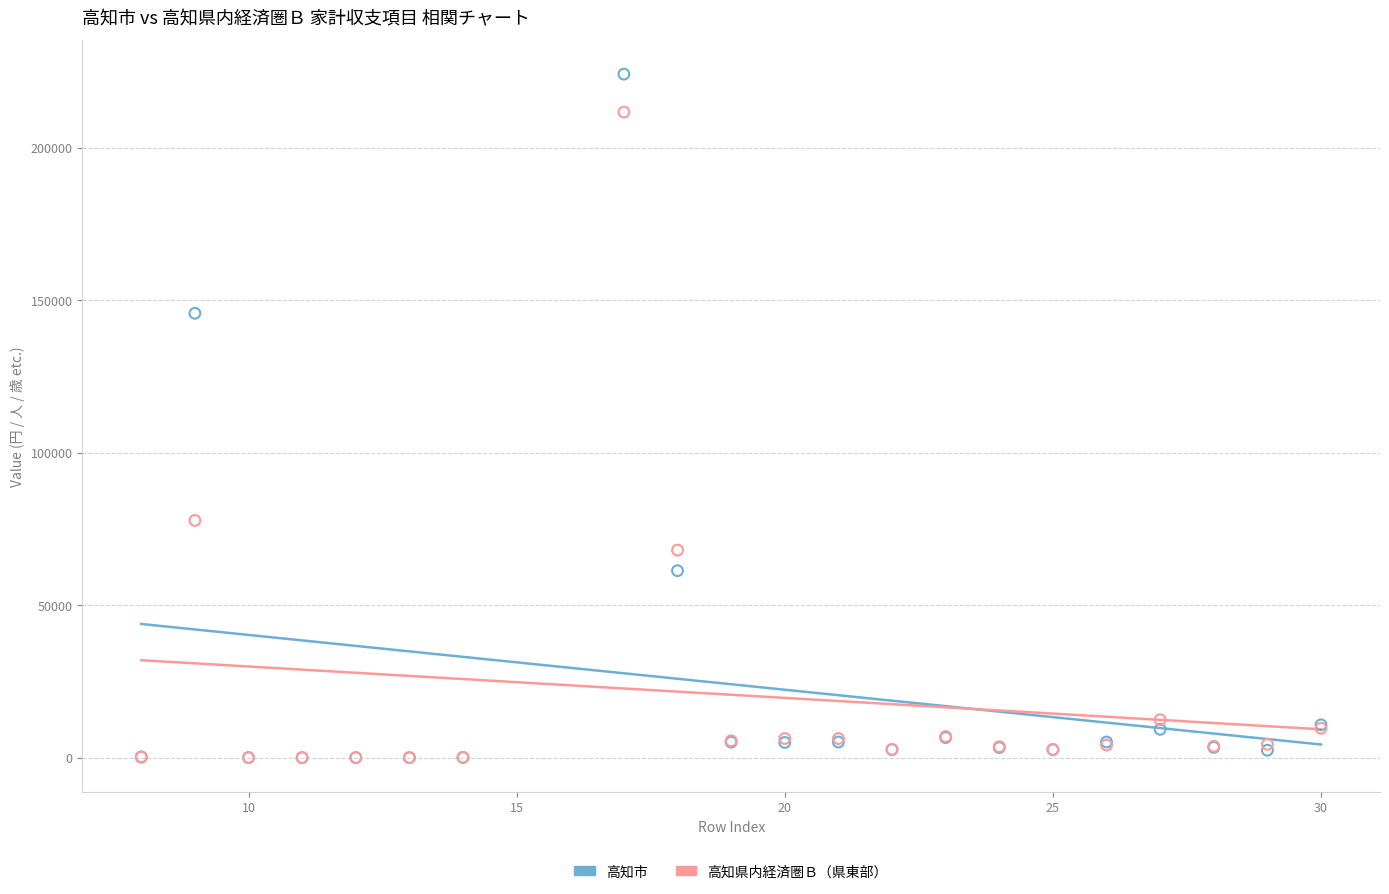

Which series has the widest spread of Y values?

高知市